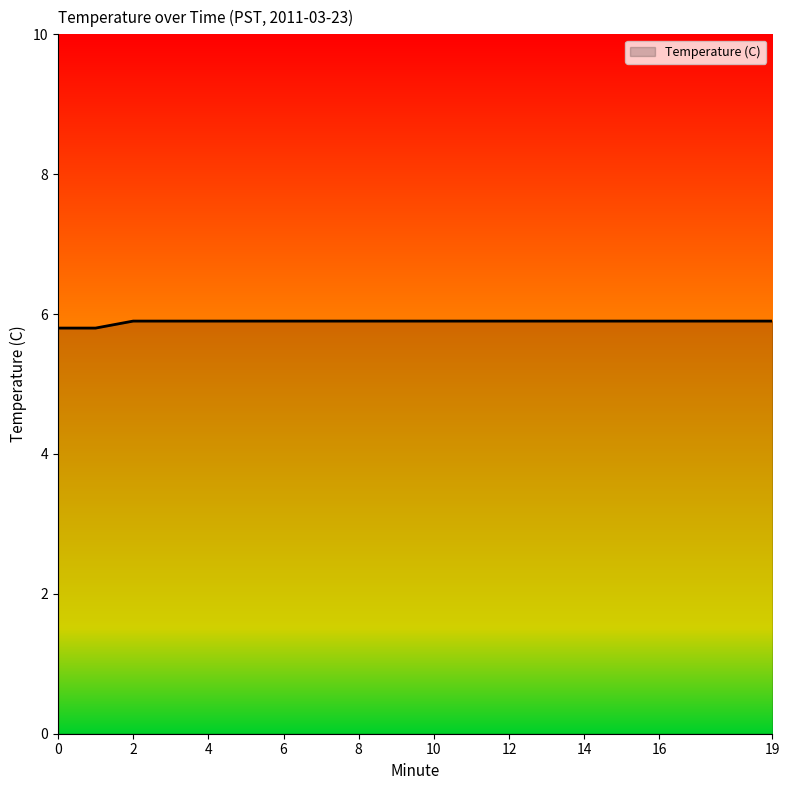

How many values are between 5 and 6?

20